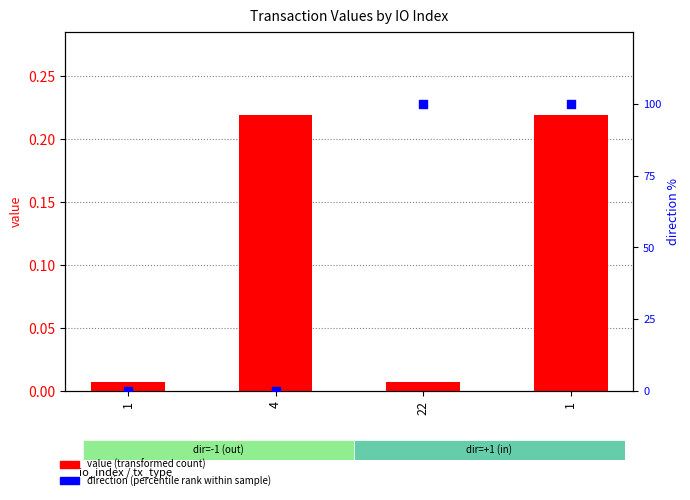

Which series contains the highest Y value?

direction (percentile rank within sample)